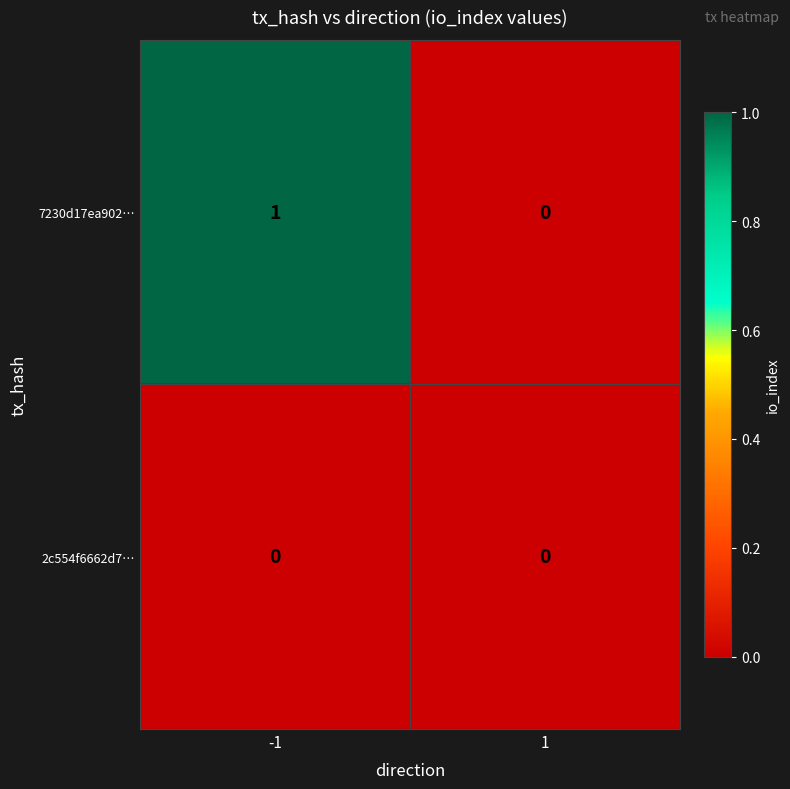

Rank the series by their maximum value, from lowest to highest.

2c554f6662d7…, 7230d17ea902…